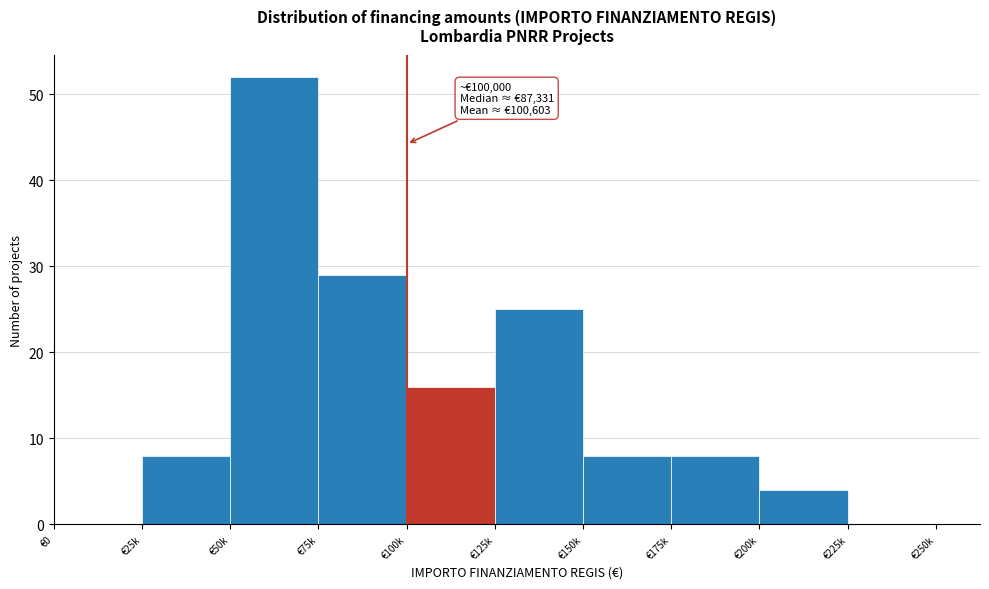

Reading left to right, what are all the values shown in this chart?

€0=0	€25k=8	€50k=52	€75k=29	€100k=16	€125k=25	€150k=8	€175k=8	€200k=4	€225k=0